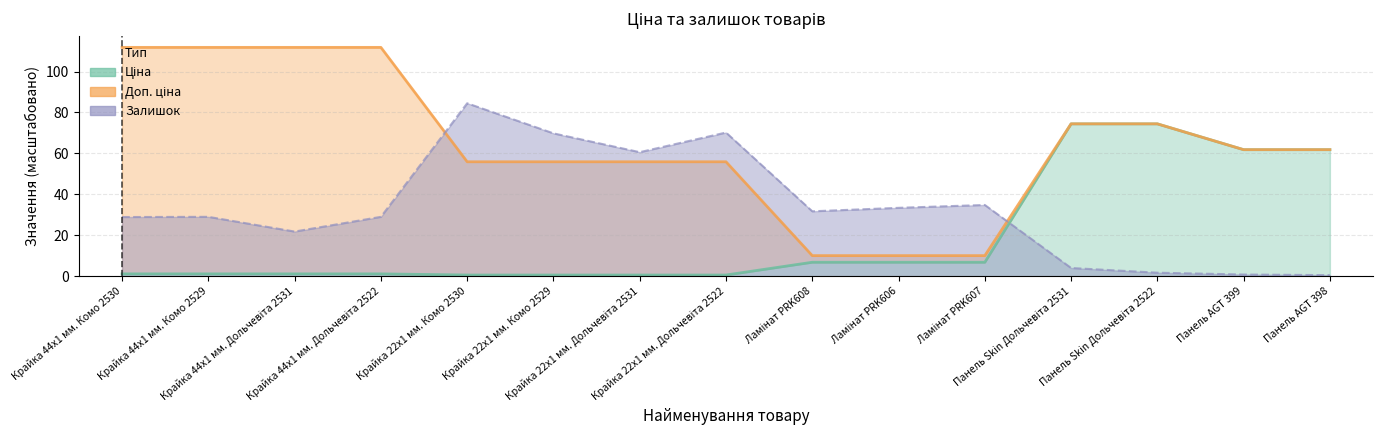

How many intersections are there between Ціна and Залишок?

1